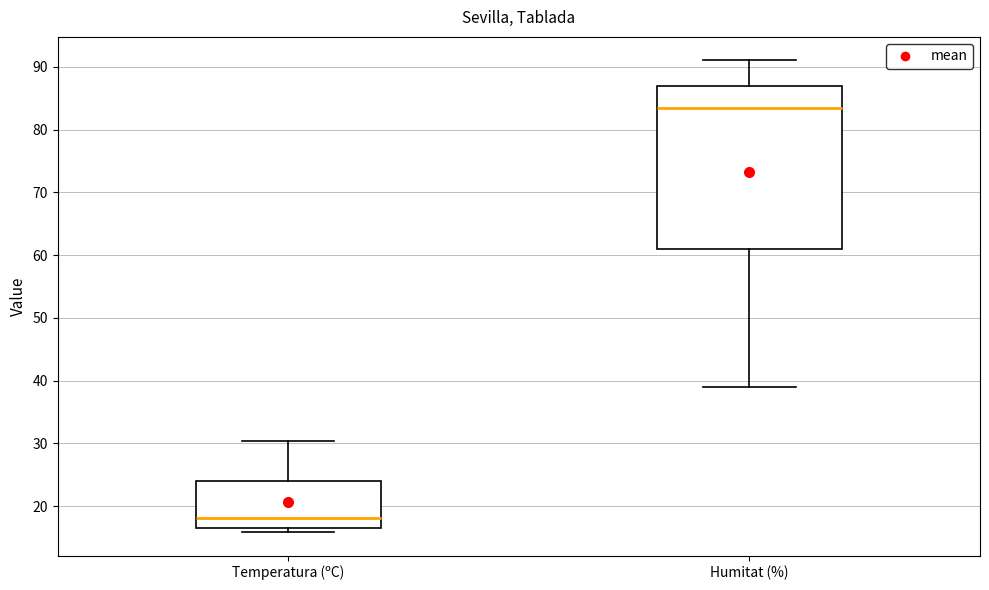

Reading left to right, read every box against the y-axis: the position of its median line, the range the box covers, and the ends of its whiskers. The values are not printed on the chart, so give them approximately, as read against the axis.

Temperatura (ºC): median 18, box 17 to 24, whiskers 16 to 30
Humitat (%): median 84, box 61 to 87, whiskers 39 to 91